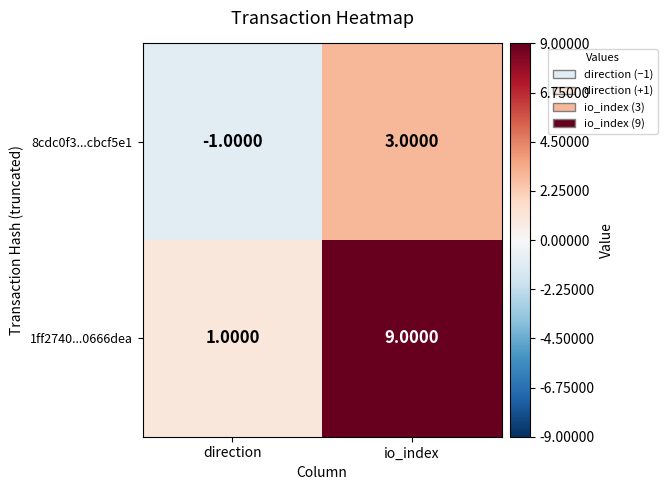

What is the total value across all series at io_index?

12